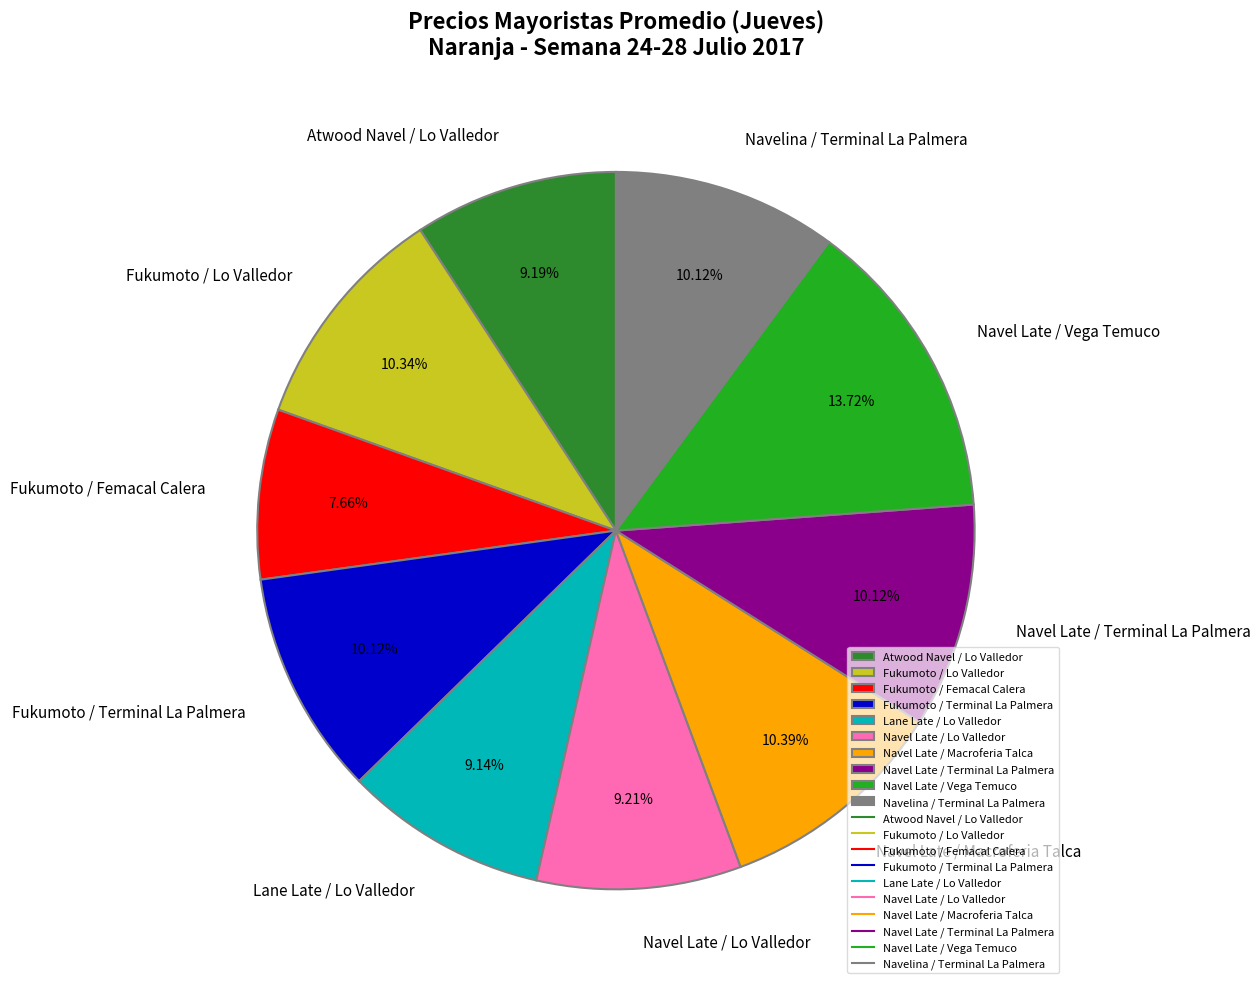

Count the number of slices in the pie.

10